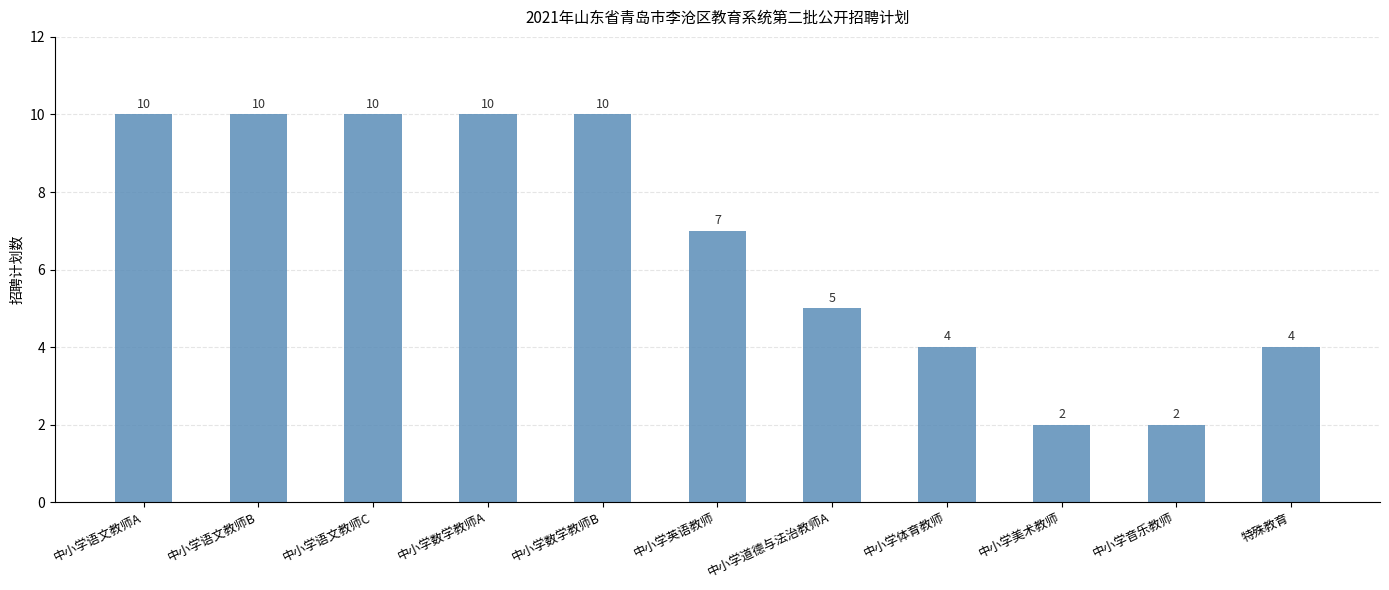

Reading left to right, extract all data points from this chart.

10	10	10	10	10	7	5	4	2	2	4